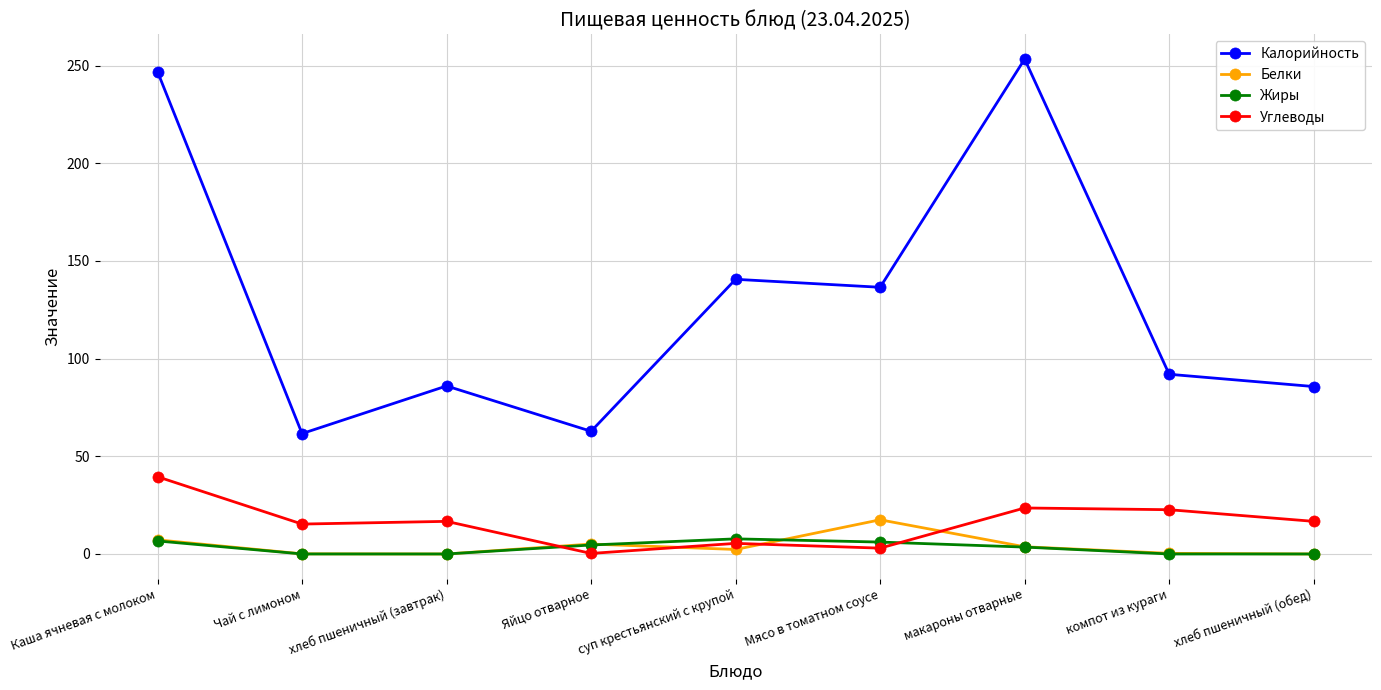

True or false: Углеводы and Калорийность intersect in this chart.

False